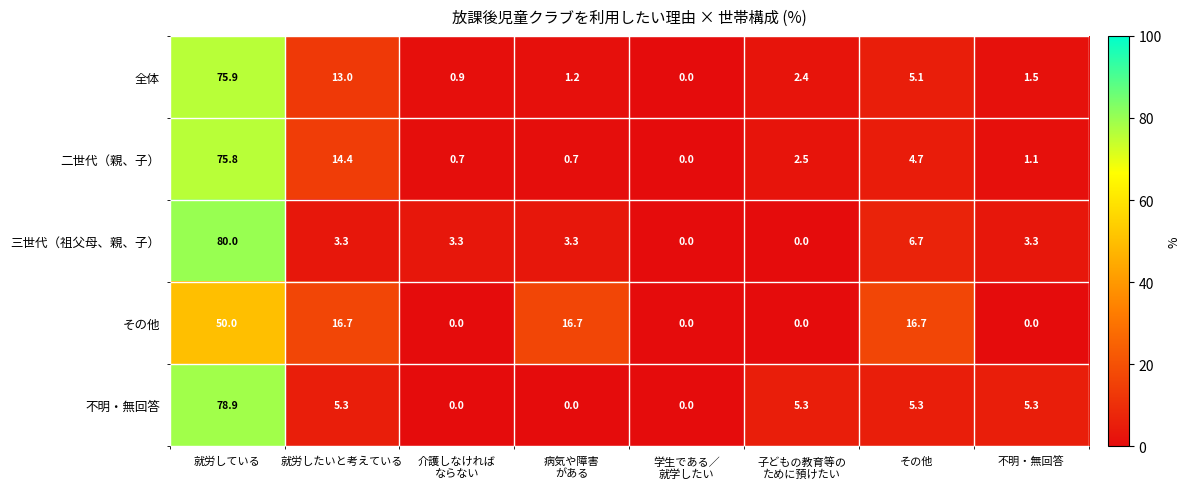

Which series has the largest range (max minus min)?

三世代（祖父母、親、子）